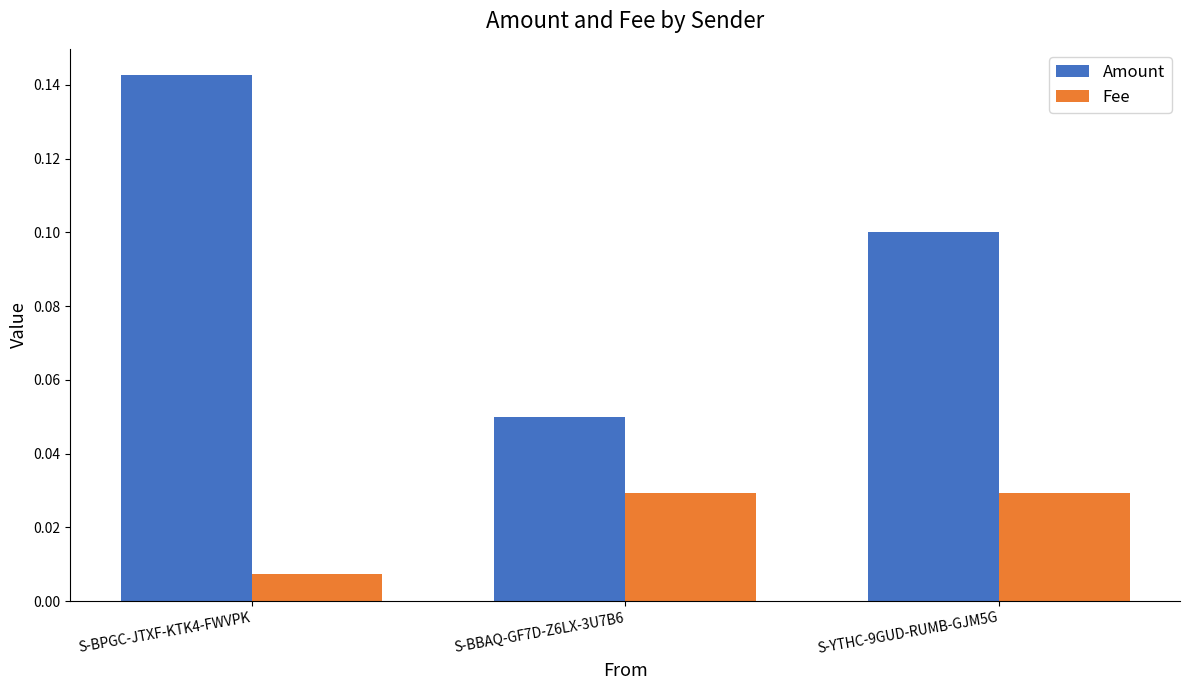

Which series has the largest total across all categories?

Amount